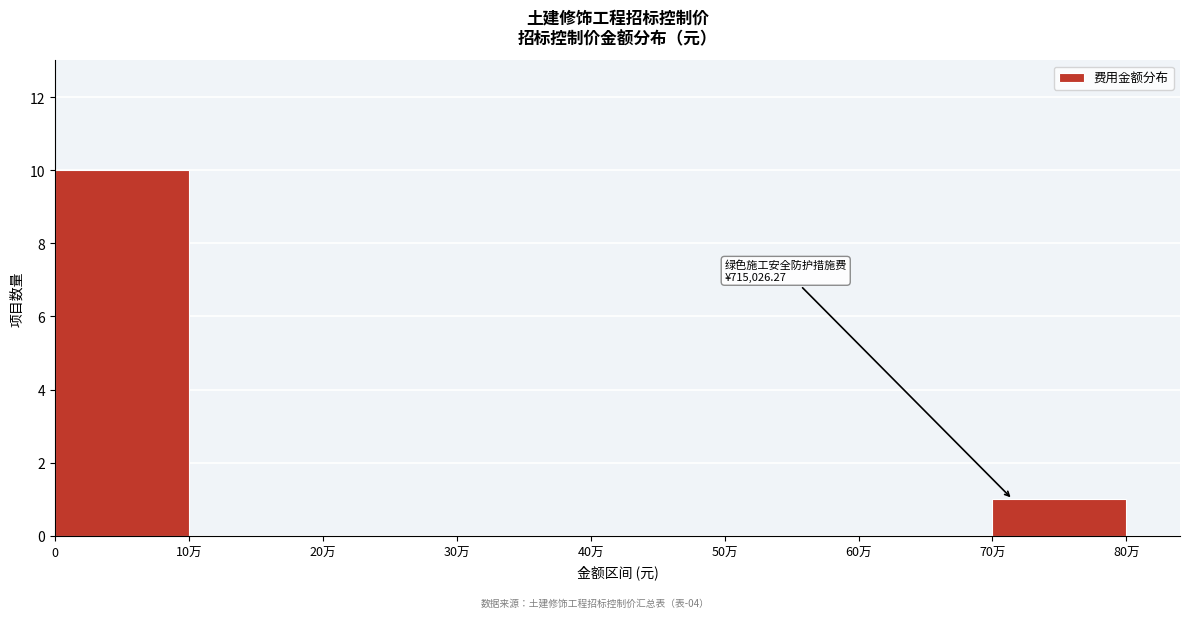

Reading right to left, transcribe all the data shown in this chart.

70万=1	60万=0	50万=0	40万=0	30万=0	20万=0	10万=0	0=10